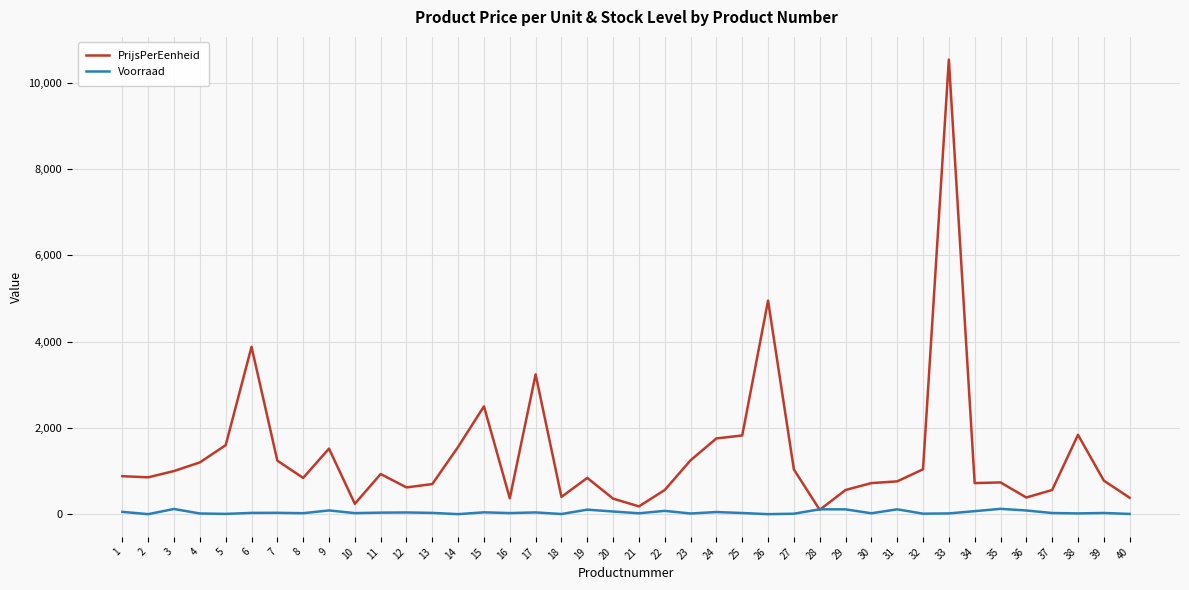

What is the sum of the PrijsPerEenheid values at 13 and 35?

1434.0